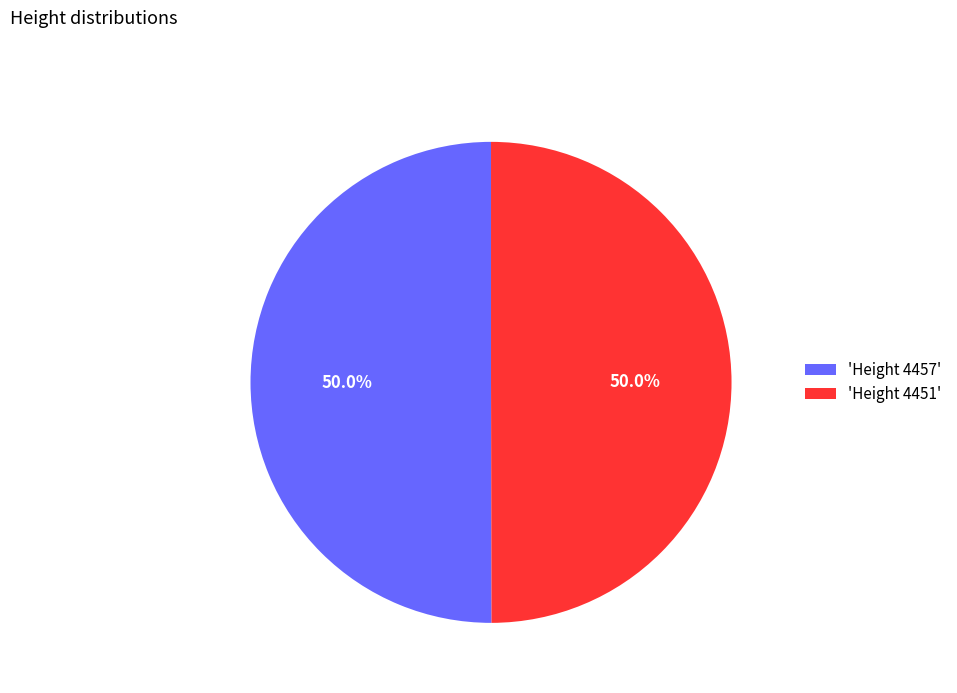

Approximately how many times larger is the value at 'Height 4451' compared to 'Height 4457'?

1.0